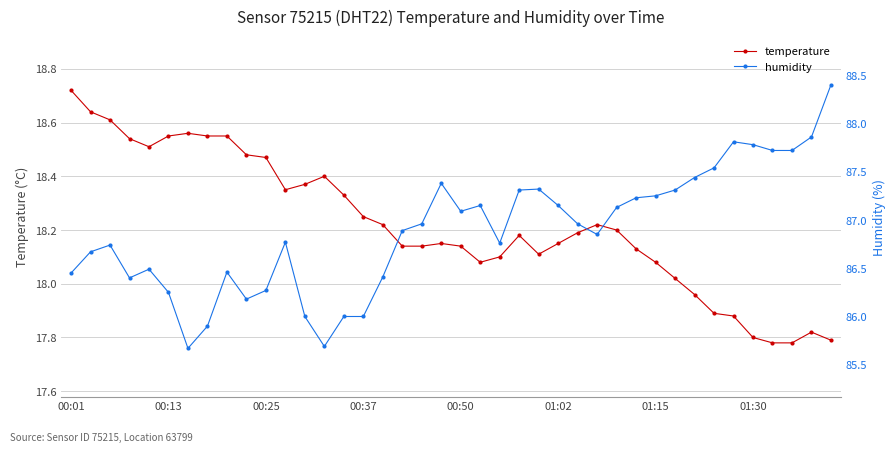

The value of temperature at 00:25 is 28.8. True or false?

False